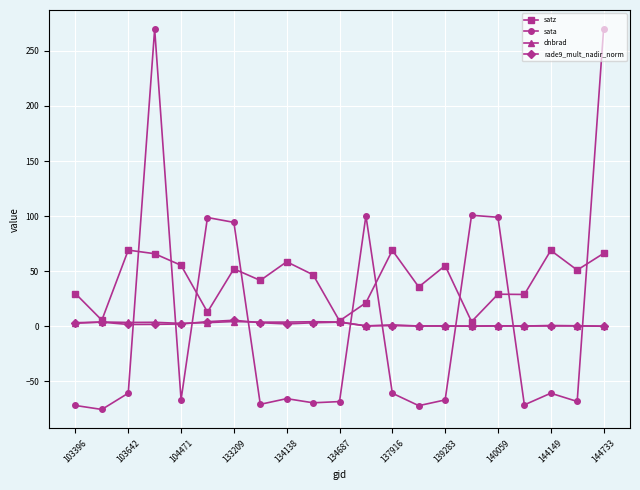

What is the sum of all rade9_mult_nadir_norm values?

39.1